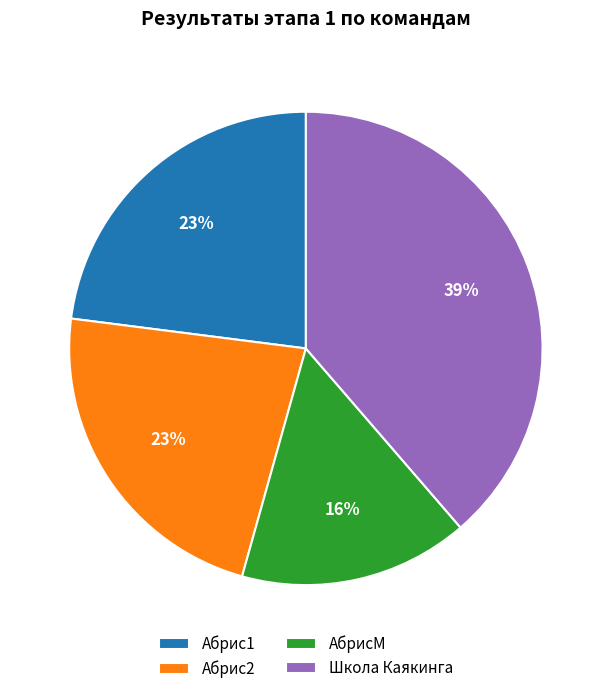

What is the smallest slice in the pie chart?

АбрисМ